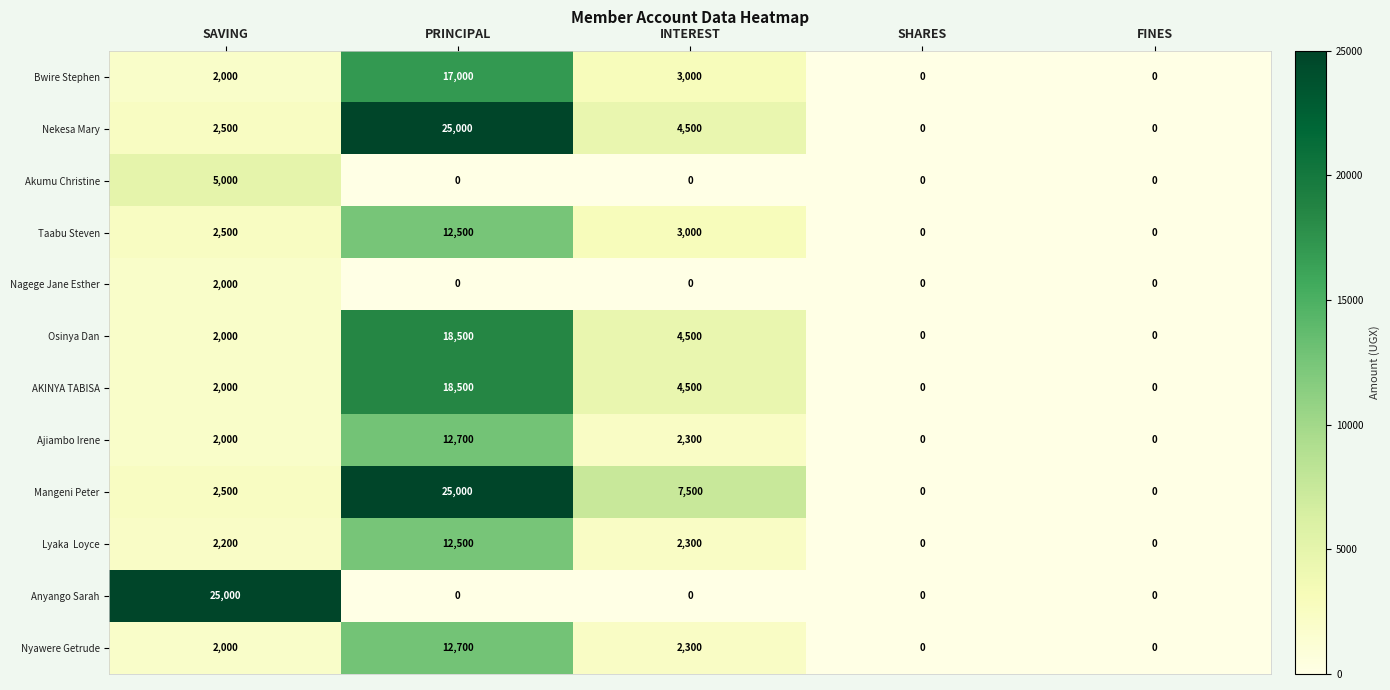

What is the spread (max minus min) of values at PRINCIPAL?

25000